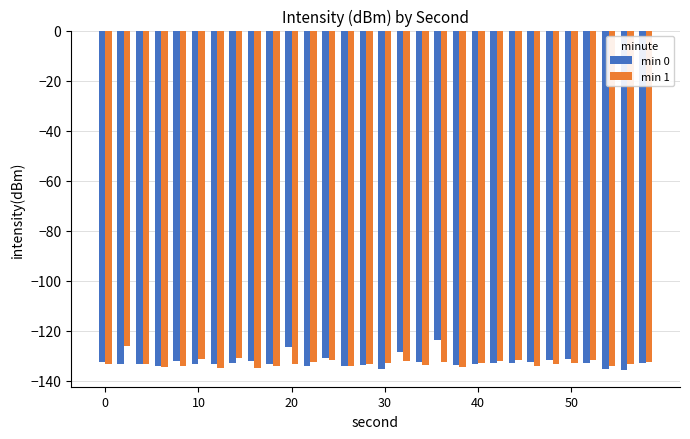

Rank the series by their maximum value, from lowest to highest.

min 1, min 0